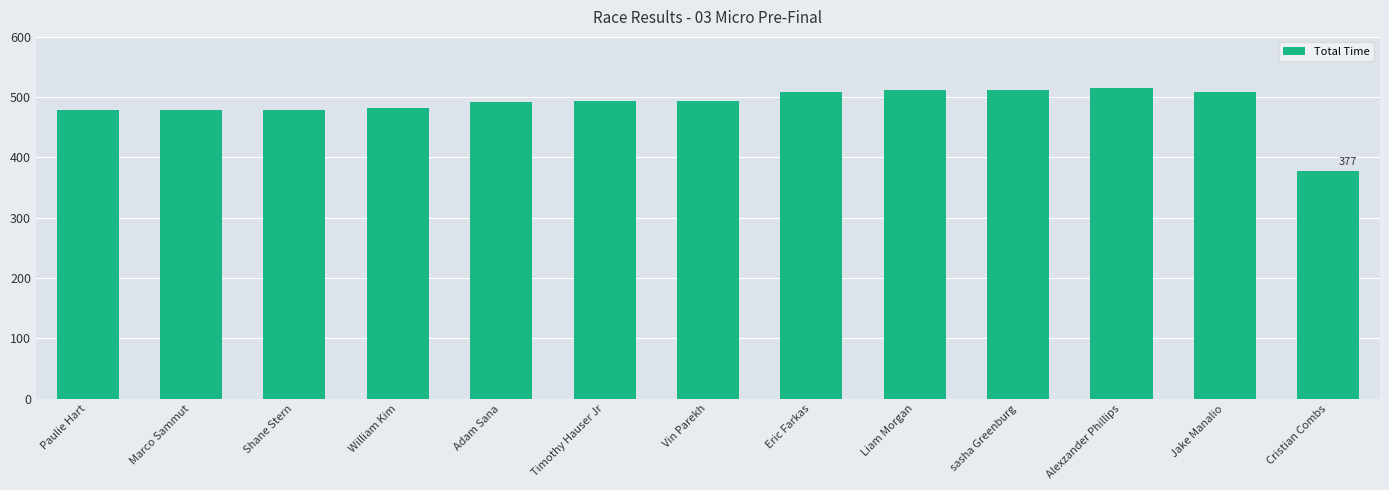

What is the difference between the values at Timothy Hauser Jr and Cristian Combs?

115.8